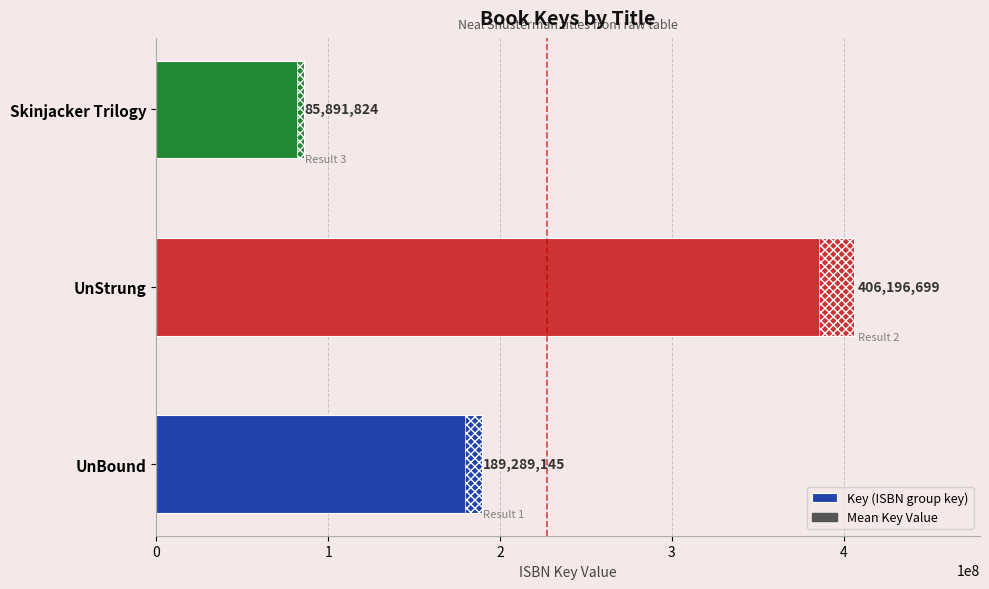

The value at Skinjacker Trilogy is 141965883. True or false?

False